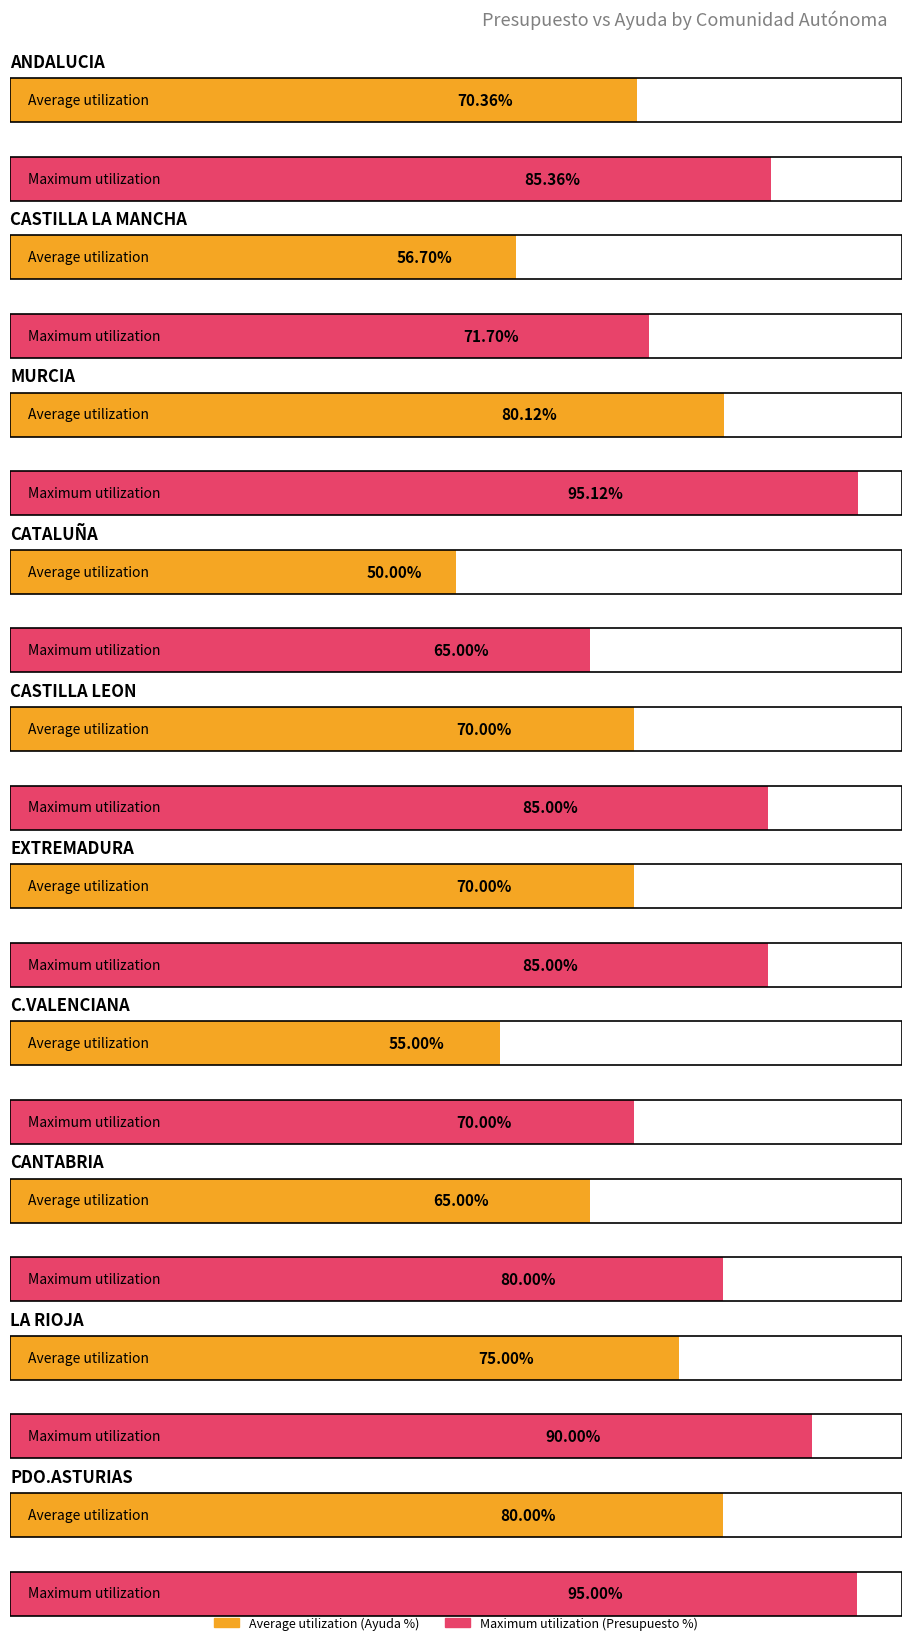

Are the bars grouped side by side (vs. stacked)?

Yes